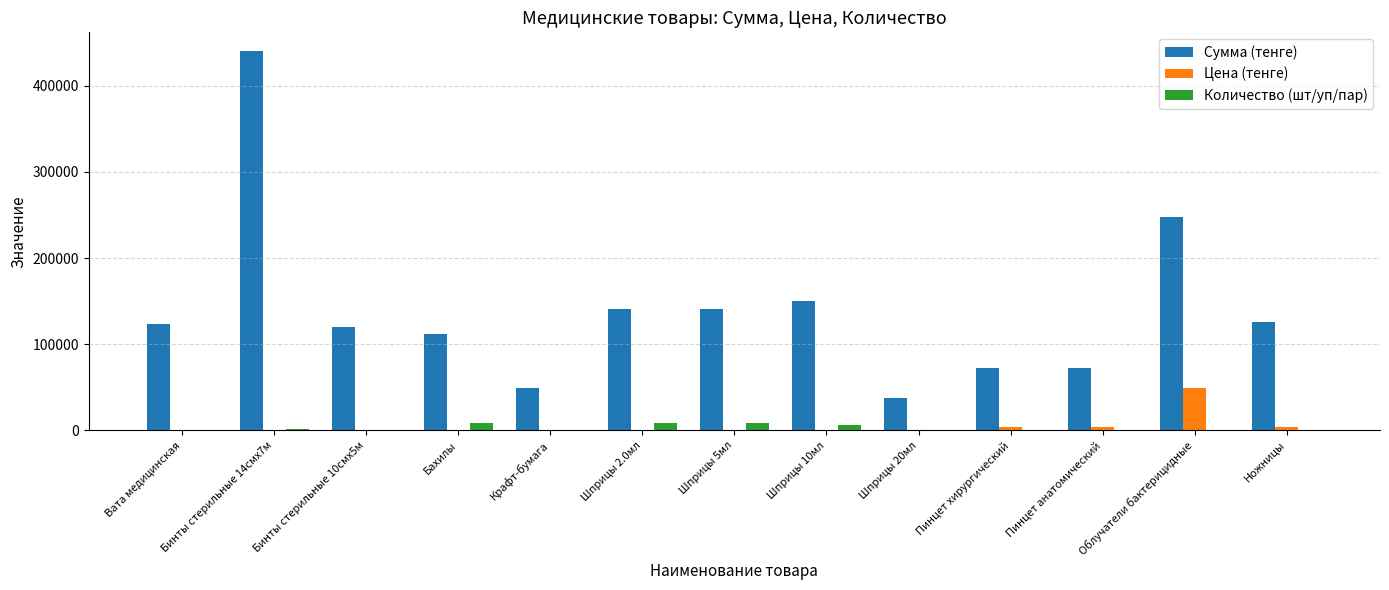

At which category is the sum across all series the highest?

Бинты стерильные 14смх7м